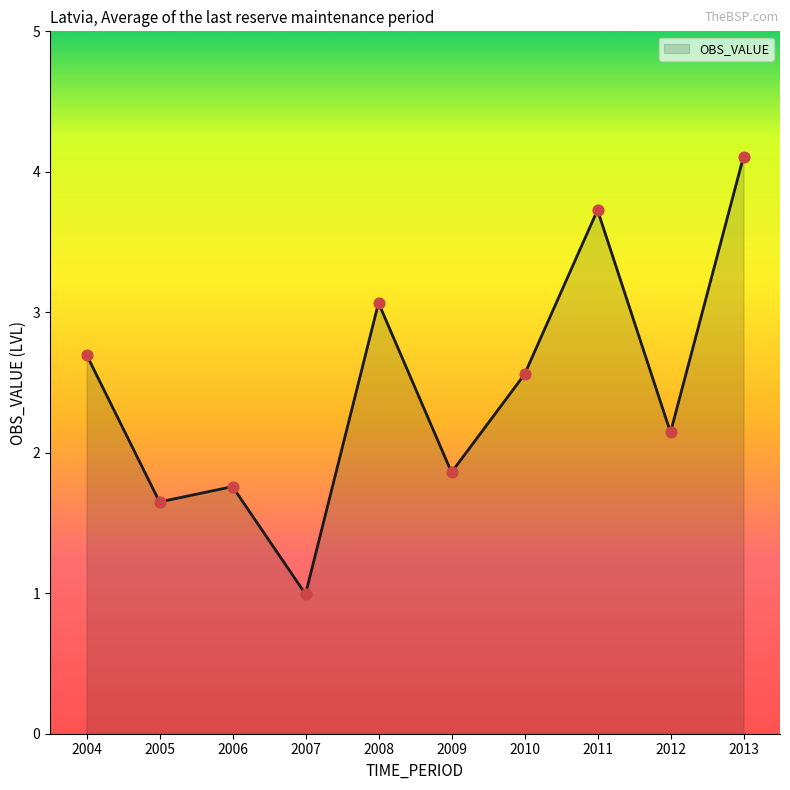

What is the change in value from 2006 to 2011?

+2.0